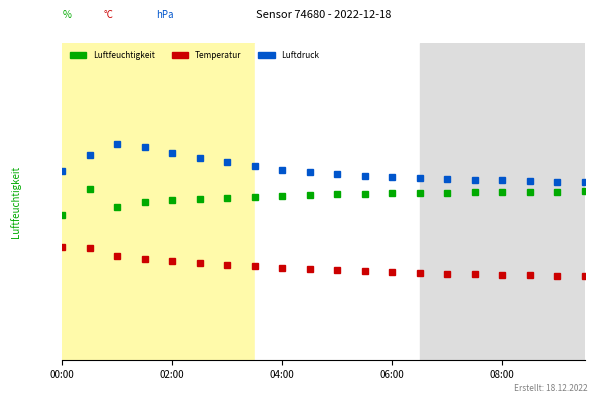

True or false: Luftdruck and Temperatur cross at least once.

False